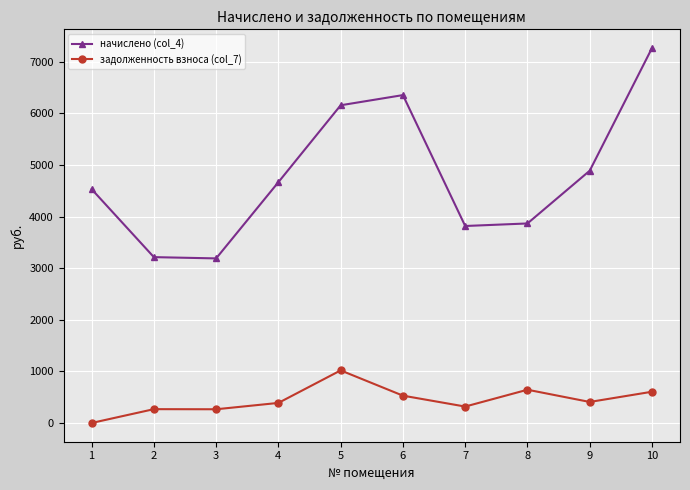

What is the value of the начислено (col_4) point at the 8th from the left?

3865.9